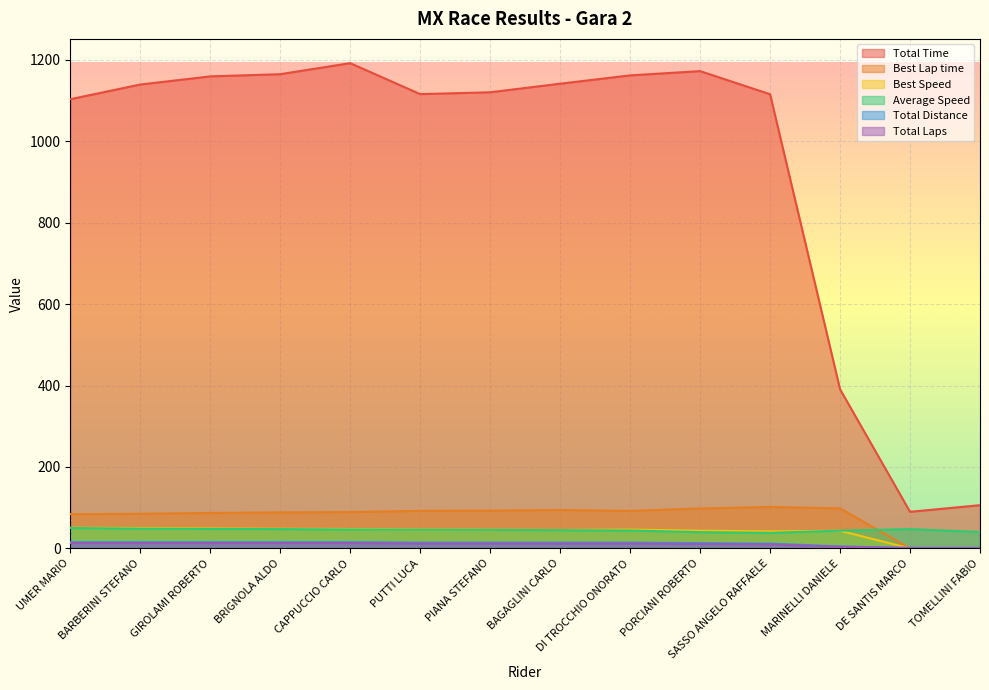

What is the difference between the highest and lowest values at UMER MARIO?

1090.5